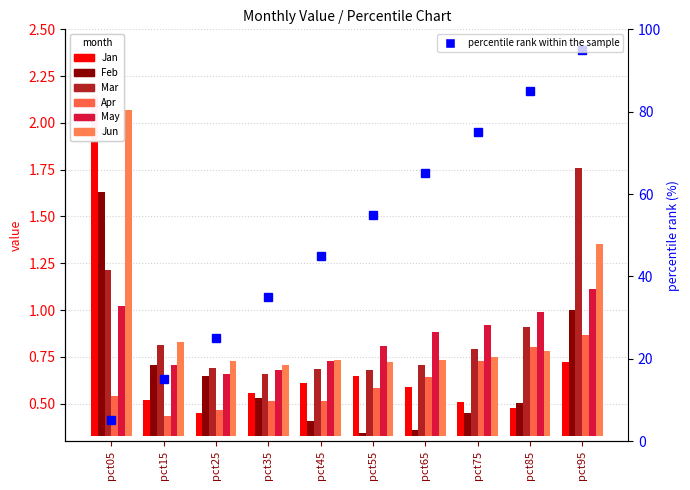

Which series has the widest spread of values?

Jan